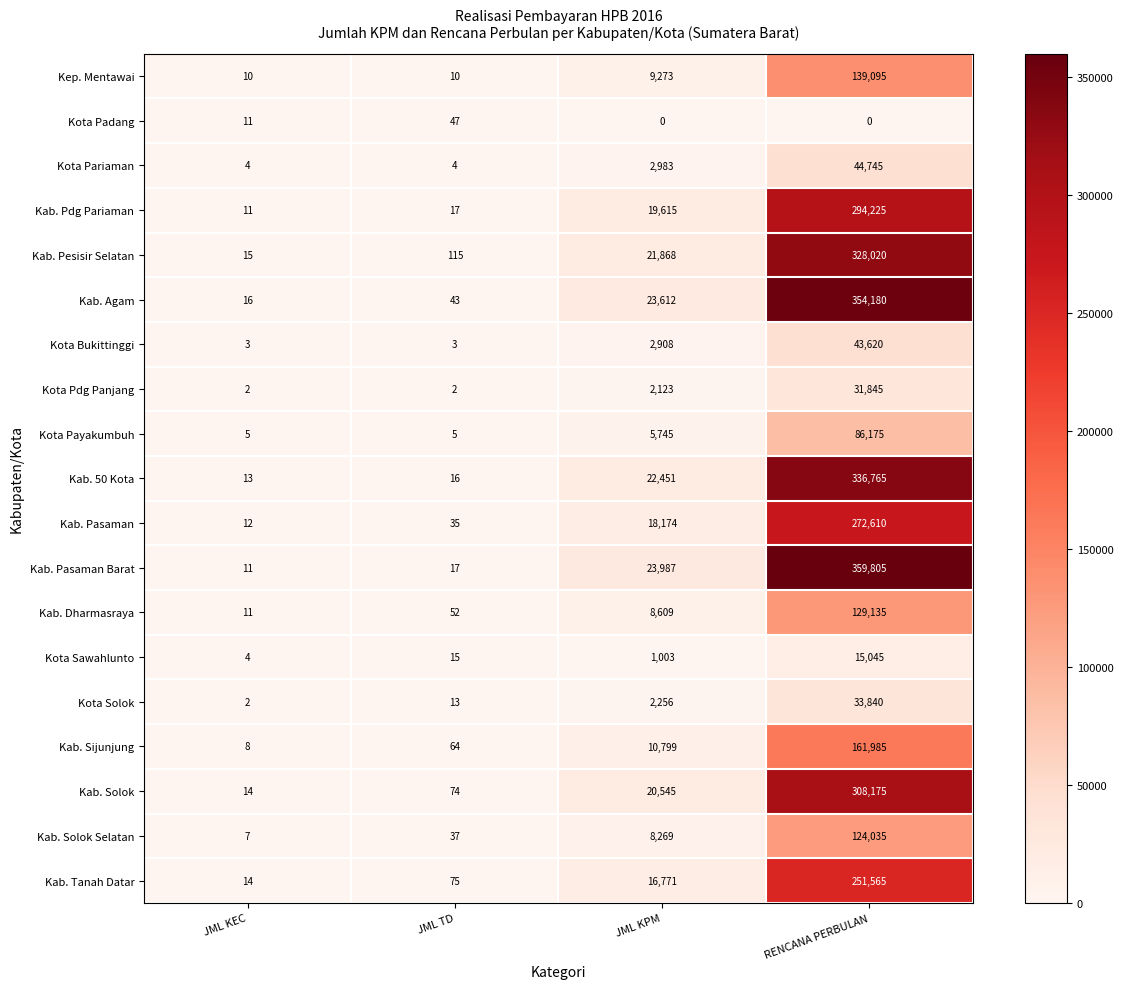

What is the sum of all Kota Payakumbuh values?

91930